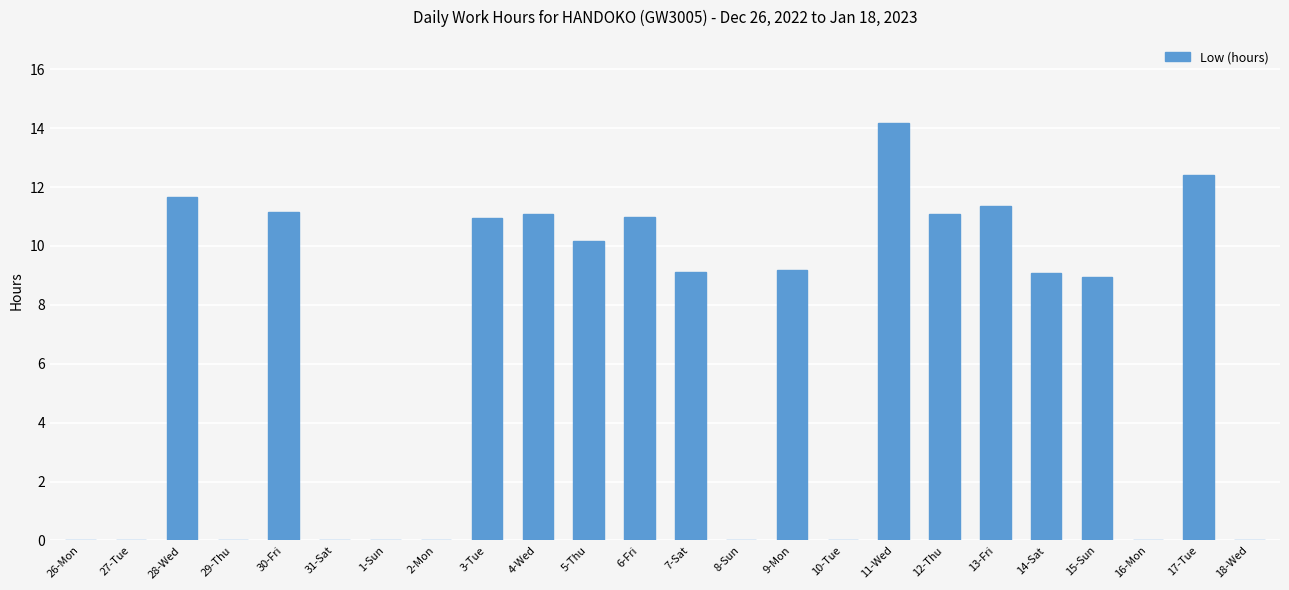

True or false: the data shows 16.1 at 7-Sat.

False